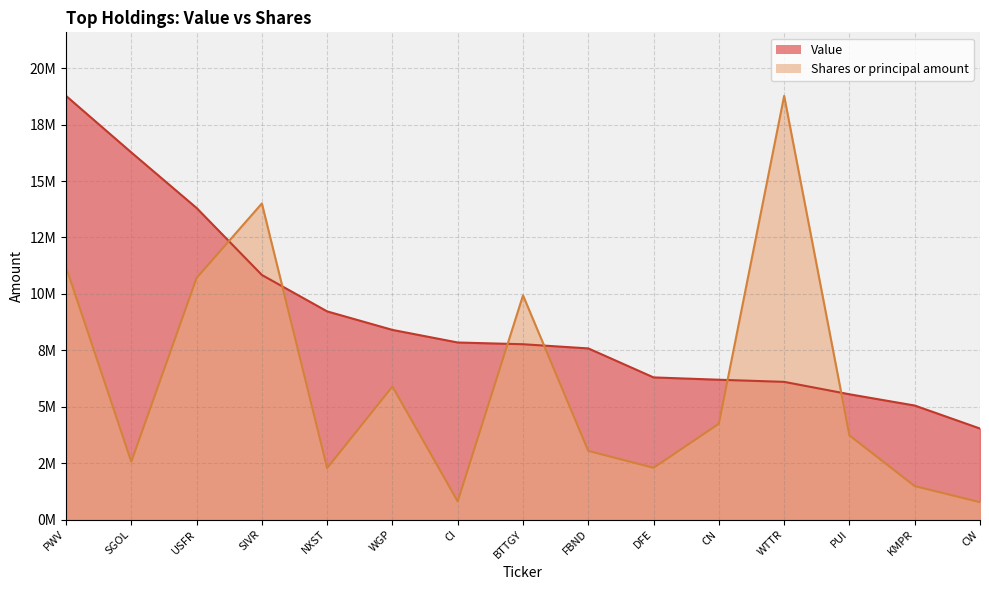

How many data points in Shares or principal amount are less than 3725251?

7